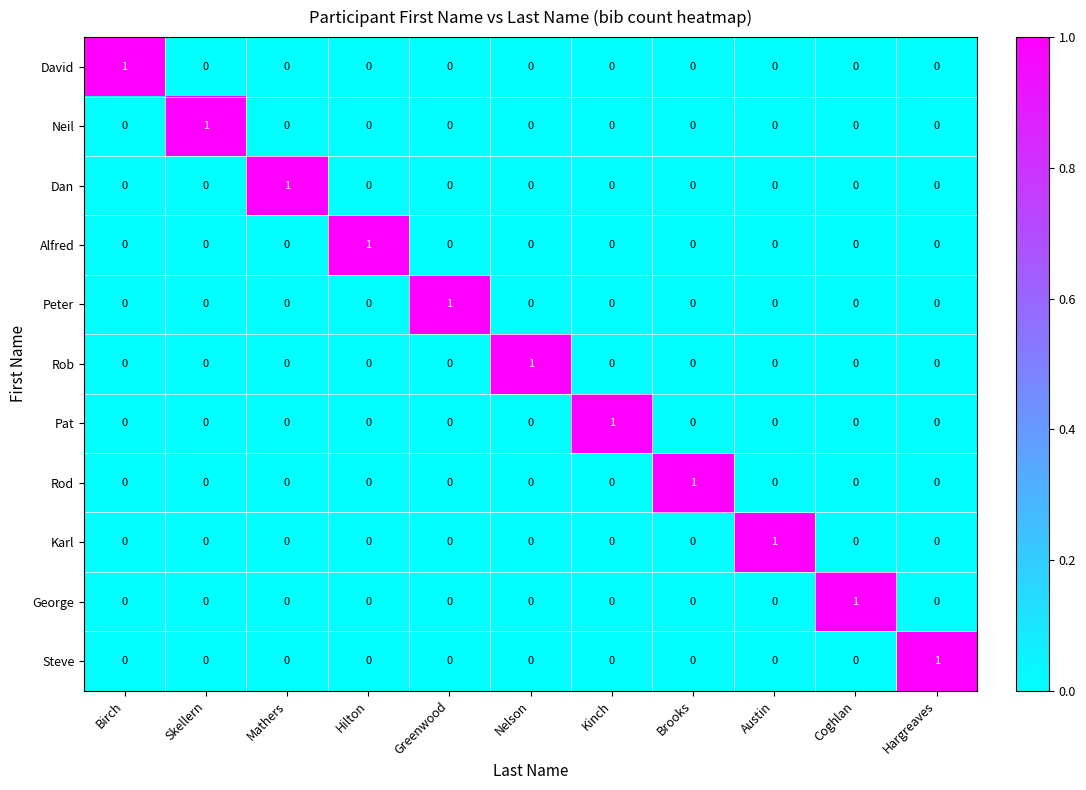

What is the total value across all series at Greenwood?

1